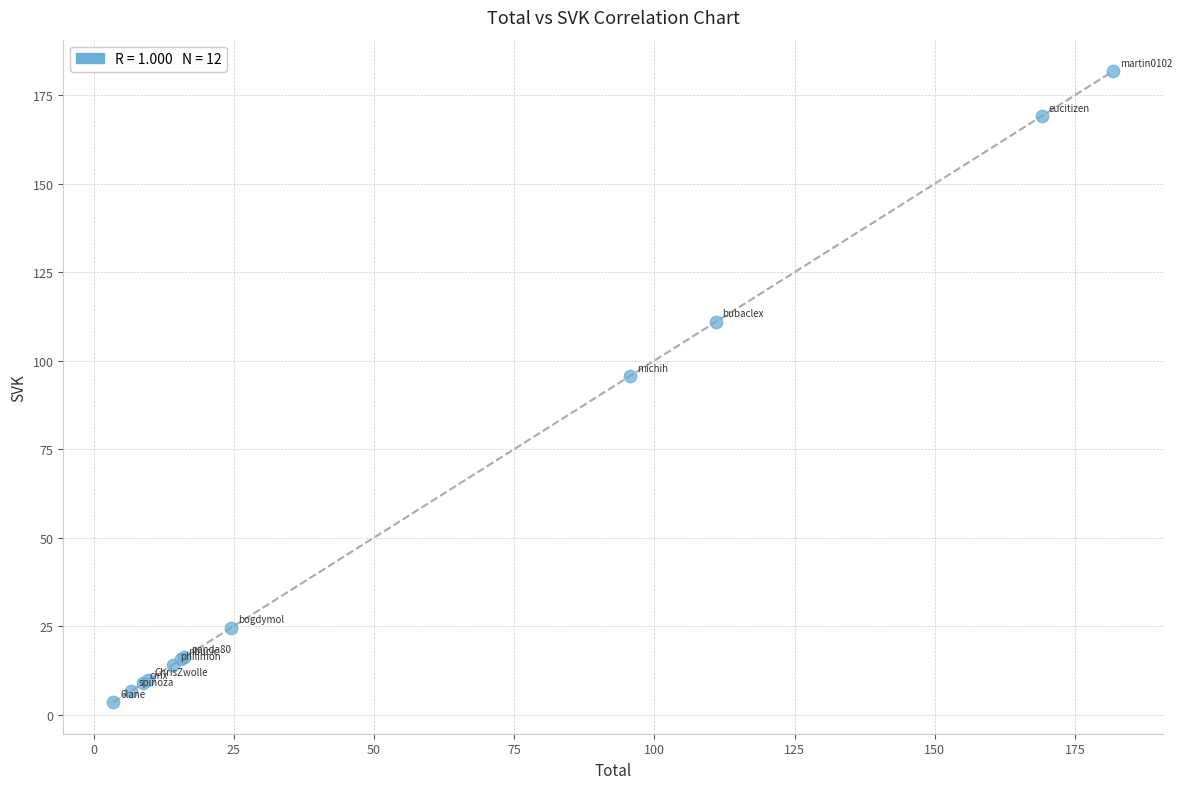

What Y value in the scatter plot is closest to 92?

95.6